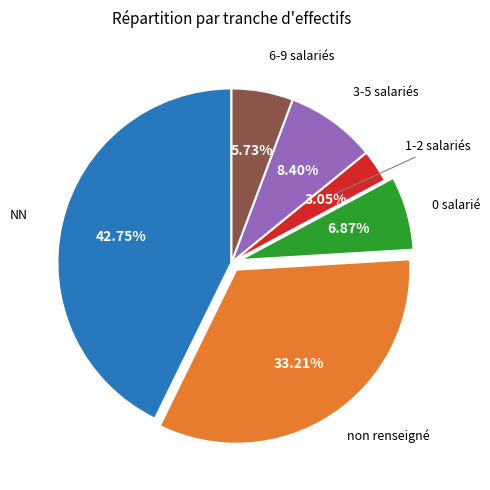

Is there a majority slice in this chart?

No